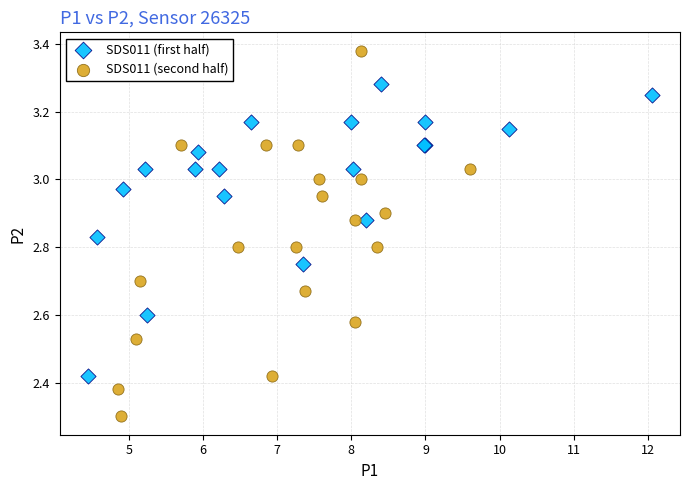

Which series contains the lowest Y value?

SDS011 (second half)